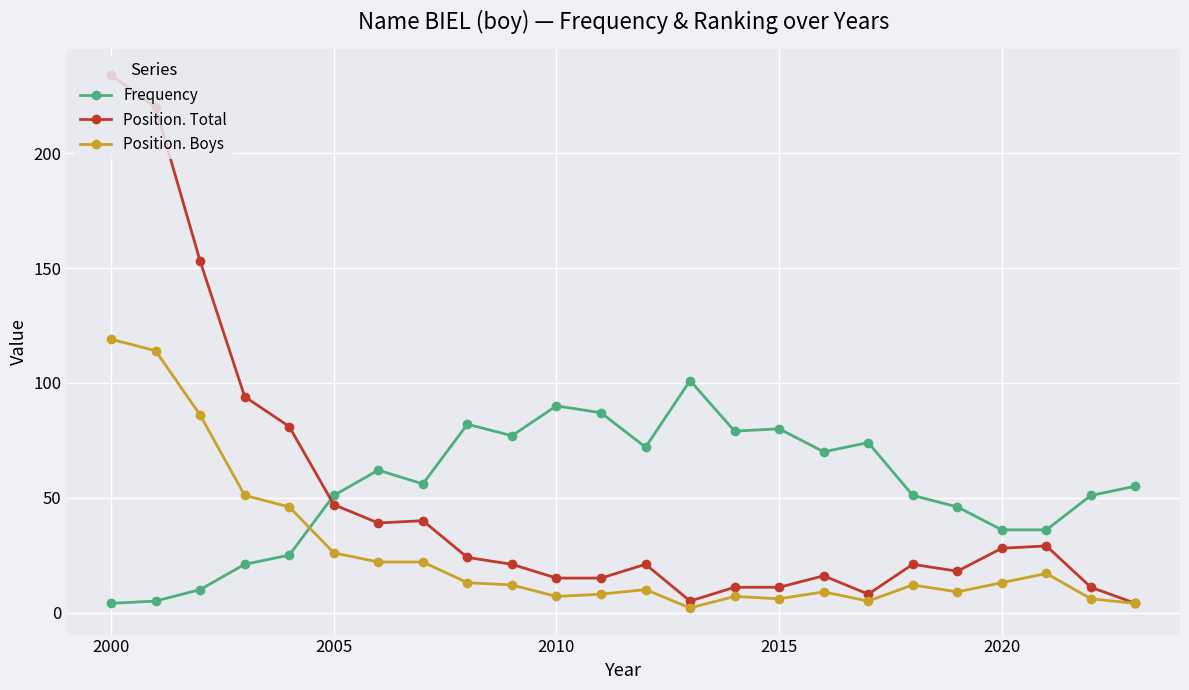

Rank the series by their maximum value, from lowest to highest.

Frequency, Position. Boys, Position. Total